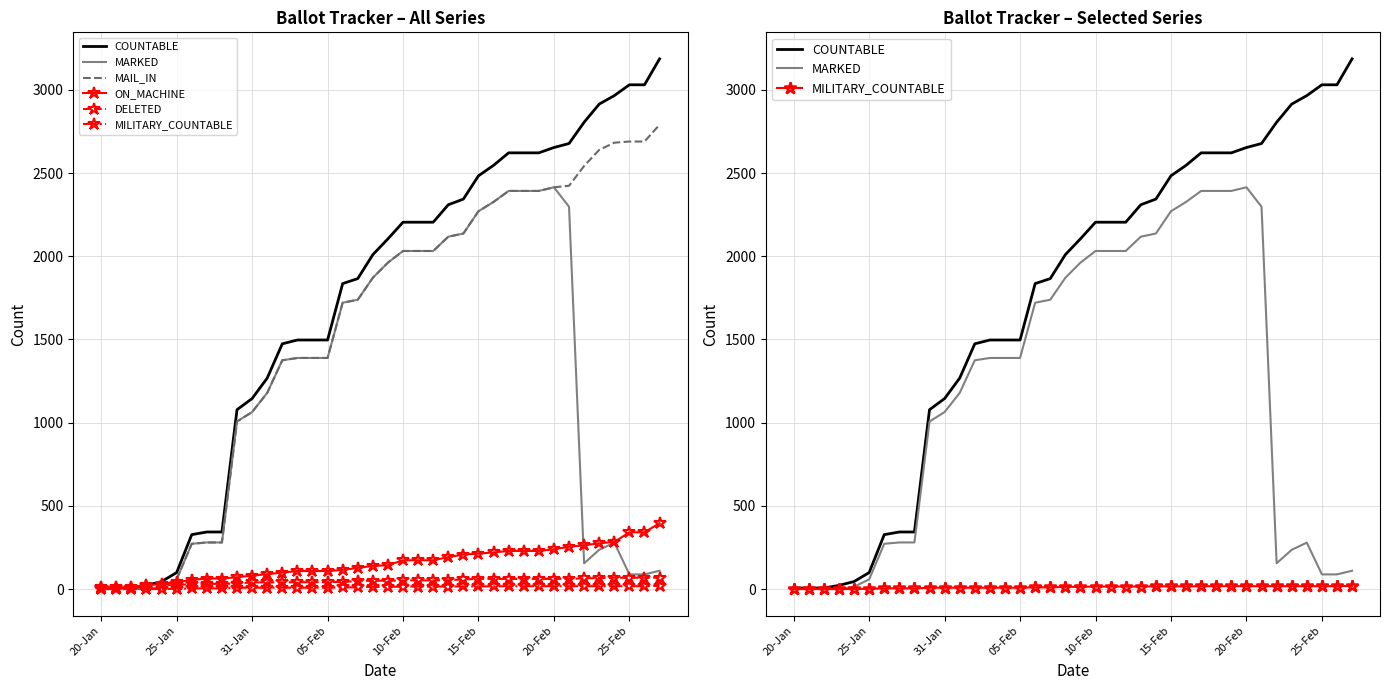

What is the total value across all series at 15-Feb?

7316